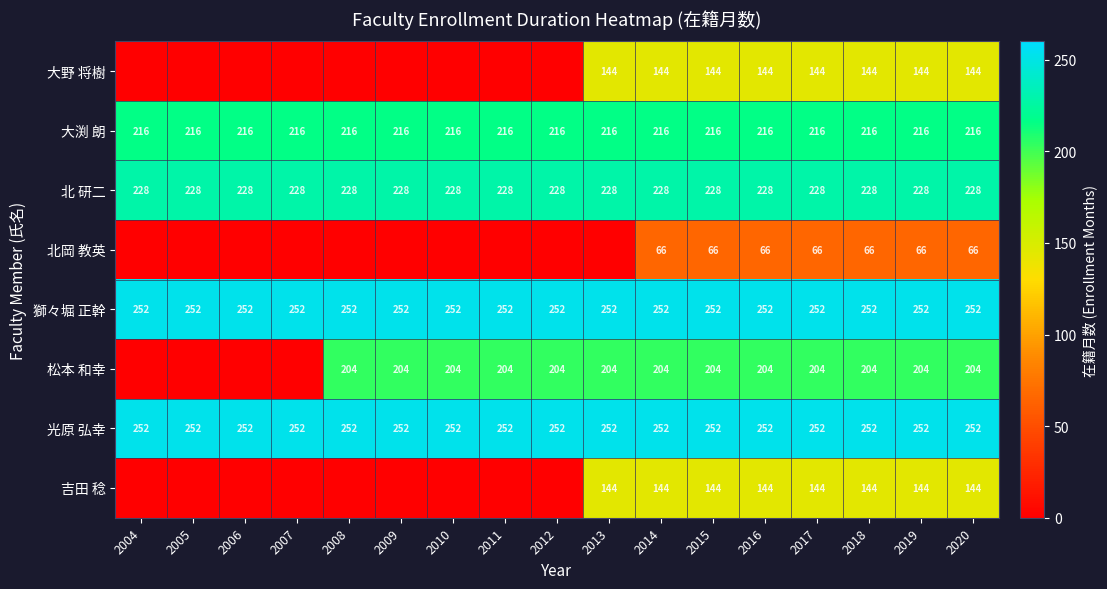

The value of 獅々堀 正幹 at 2017 is 369. True or false?

False